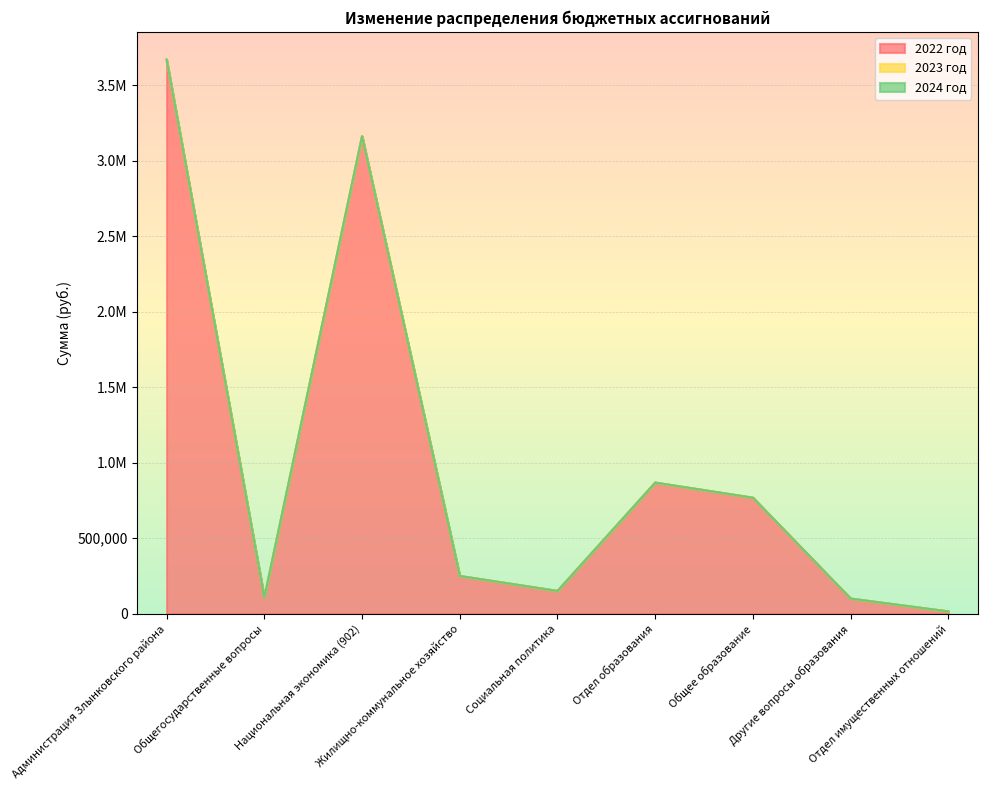

What are all the series names shown in the legend?

2022 год, 2023 год, 2024 год